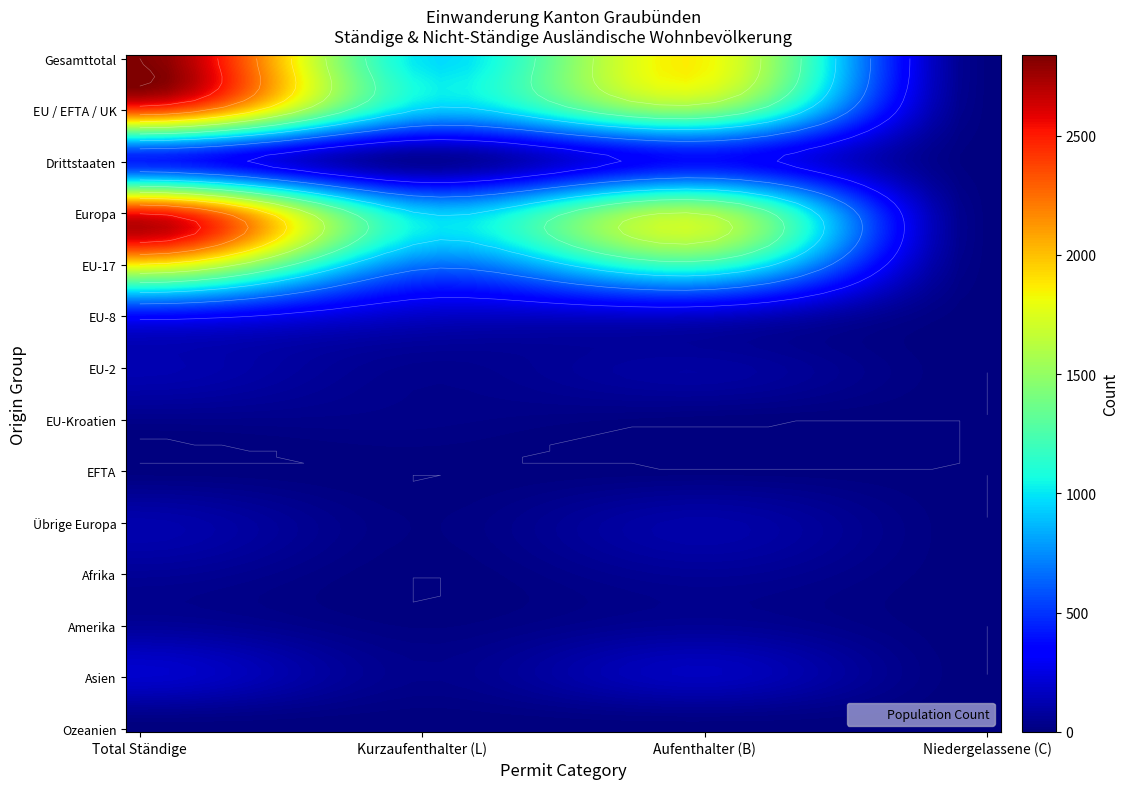

Rank the categories by Afrika value from lowest to highest.

Kurzaufenthalter (L), Niedergelassene (C), Aufenthalter (B), Total Ständige